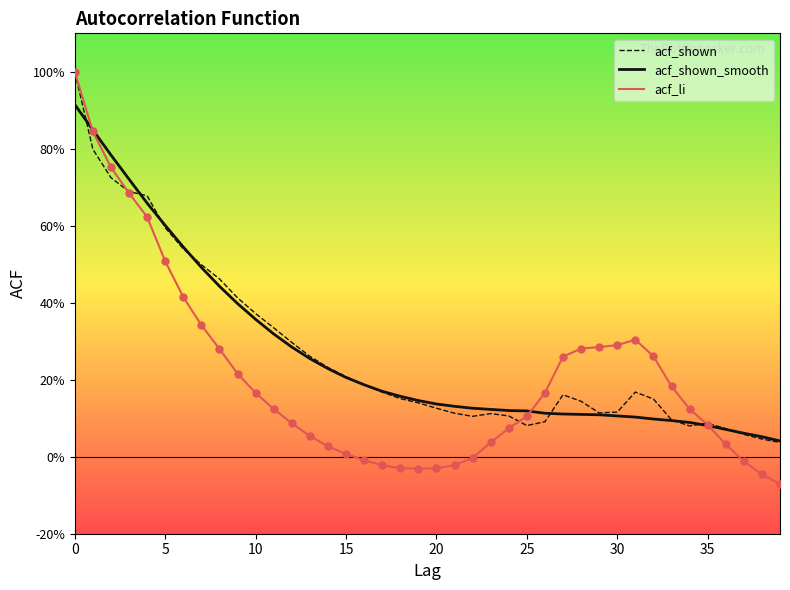

What are all the series names shown in the legend?

acf_shown, acf_shown_smooth, acf_li